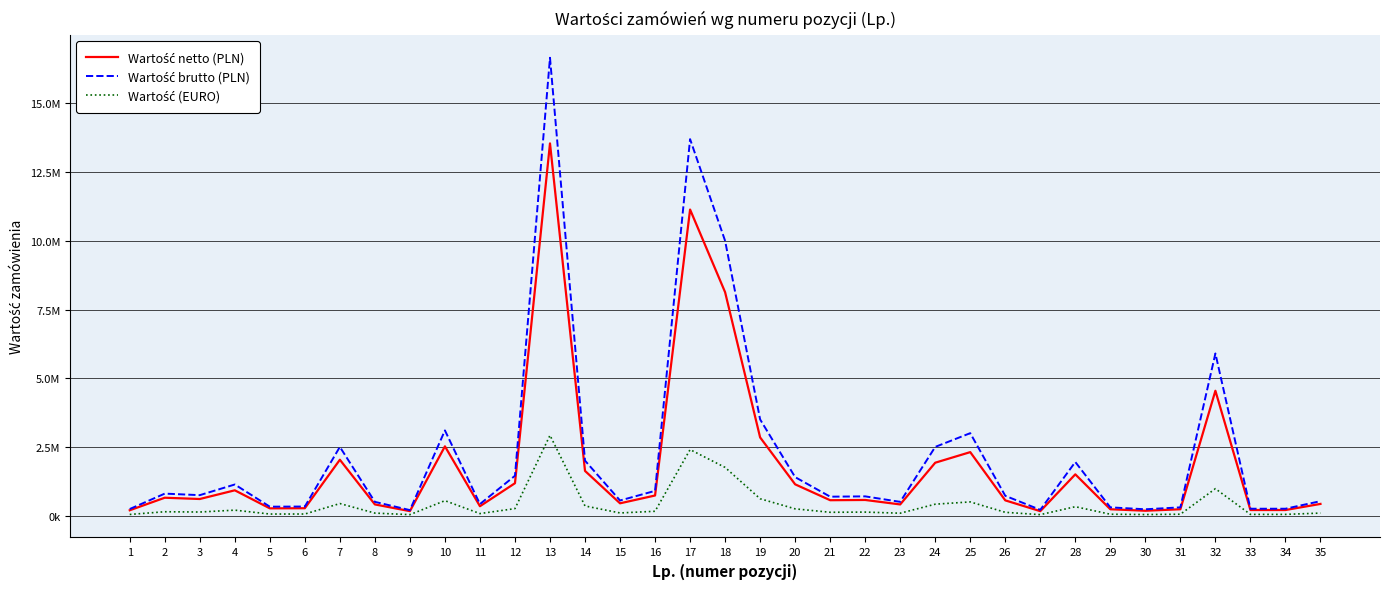

Reading left to right, list all the values displayed in this chart.

Wartość netto (PLN): 194308.9	650406.5	604065.0	920480.6	264227.6	268292.7	2032520.3	406504.1	162601.6	2520325.2	341463.4	1178861.8	13545528.5	1626016.3	447154.5	731707.3	11138211.4	8130081.3	2845528.5	1138211.4	560000.0	569105.7	406504.1	1925000.0	2310000.0	554400.0	161700.0	1501500.0	231000.0	177100.0	231000.0	4543000.0	203252.0	203252.0	425350.0
Wartość brutto (PLN): 239000.0	800000.0	744000.0	1132191.1	325000.0	330000.0	2500000.0	500000.0	200000.0	3100000.0	420000.0	1450000.0	16661000.0	2000000.0	550000.0	900000.0	13700000.0	10000000.0	3500000.0	1400000.0	688800.0	700000.0	500000.0	2500000.0	3000000.0	720000.0	210000.0	1950000.0	300000.0	230000.0	300000.0	5900000.0	250000.0	250000.0	525180.5
Wartość (EURO): 41903.1	140261.5	130267.8	198503.5	56981.2	57857.9	438317.1	91068.7	35065.4	543513.2	73637.3	254223.9	2921120.6	350653.7	96429.8	157794.2	2401977.8	1753268.5	613644.0	245457.6	120765.1	127785.5	87663.4	415130.1	498156.2	119557.5	34870.9	323801.5	49815.6	38192.0	49815.6	979707.1	43831.7	43831.7	91727.6